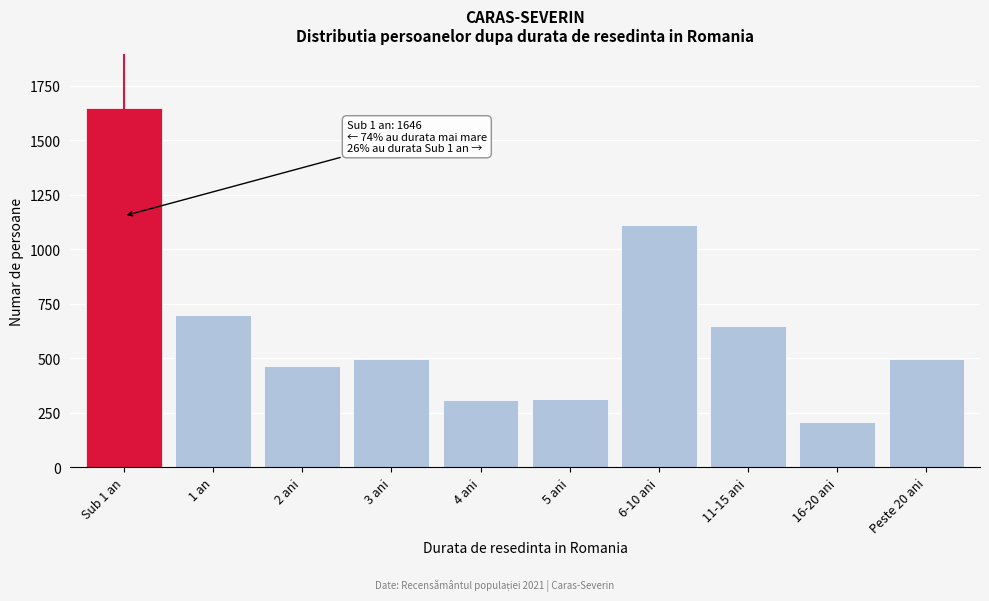

What is the sum of the values at 16-20 ani and 11-15 ani?

856